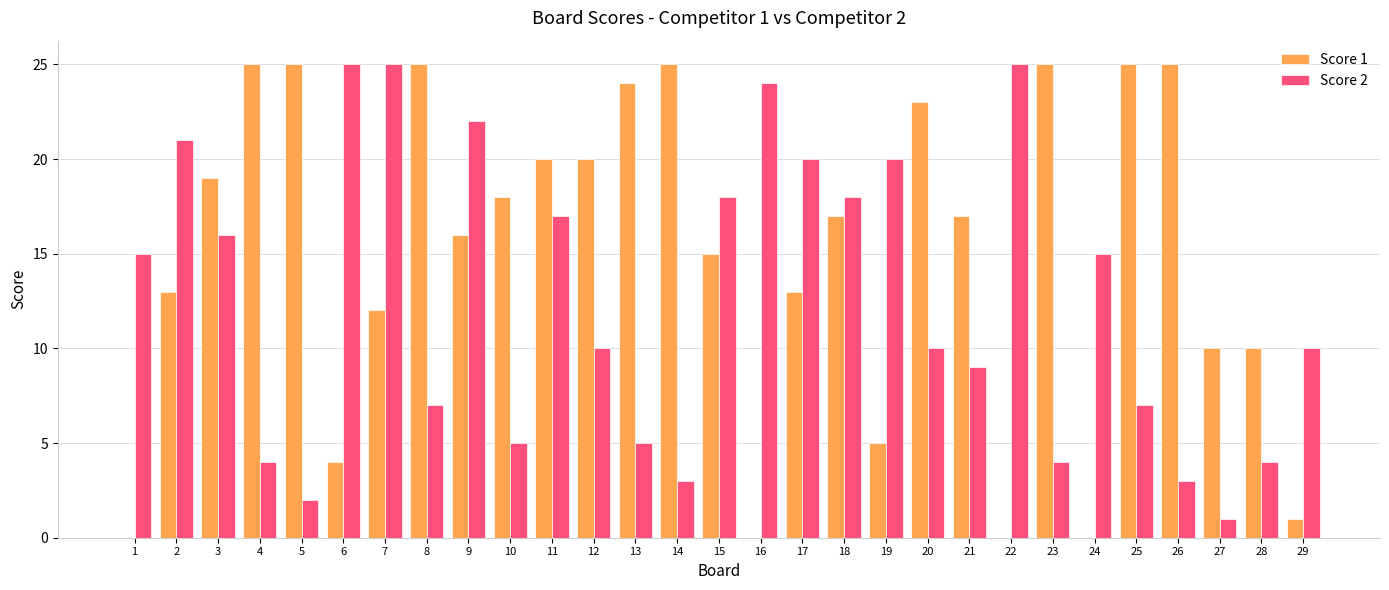

Are the bars horizontal?

No